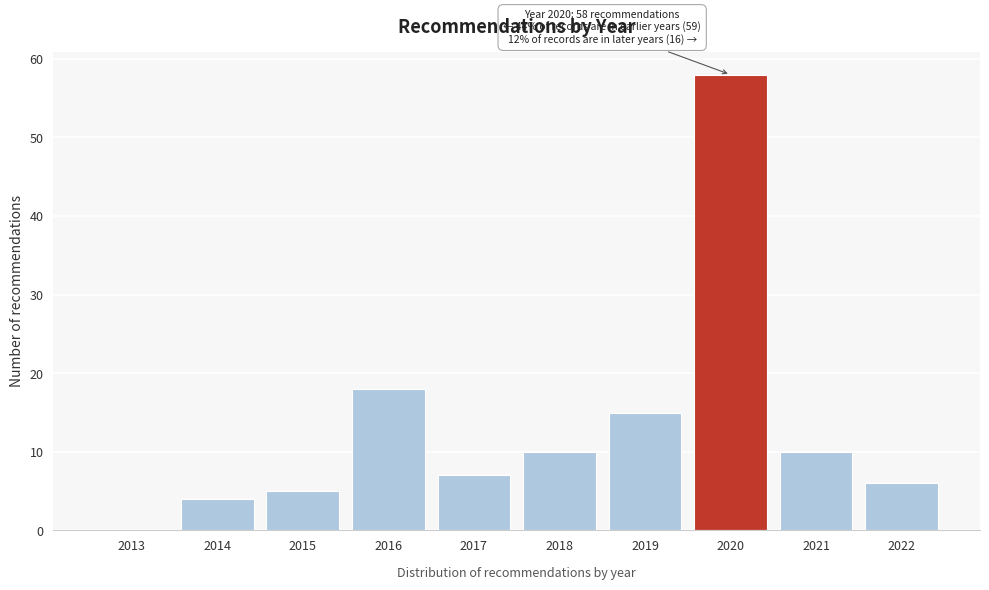

True or false: the data shows -36 at 2013.

False